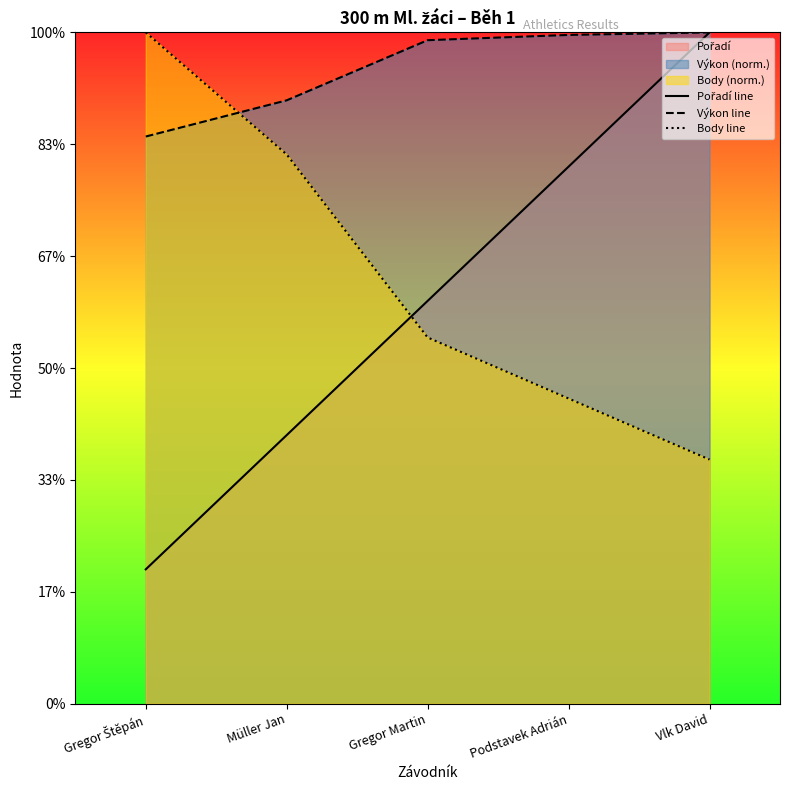

Which has a higher value, Podstavek Adrián or Vlk David?

Vlk David